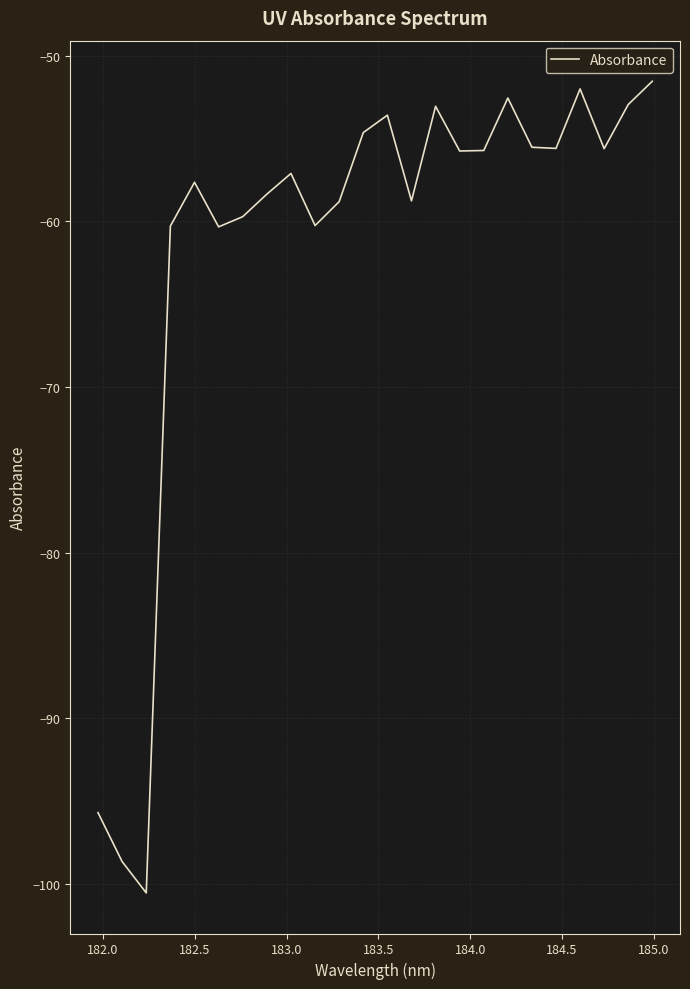

What is the greatest value displayed?

-51.5